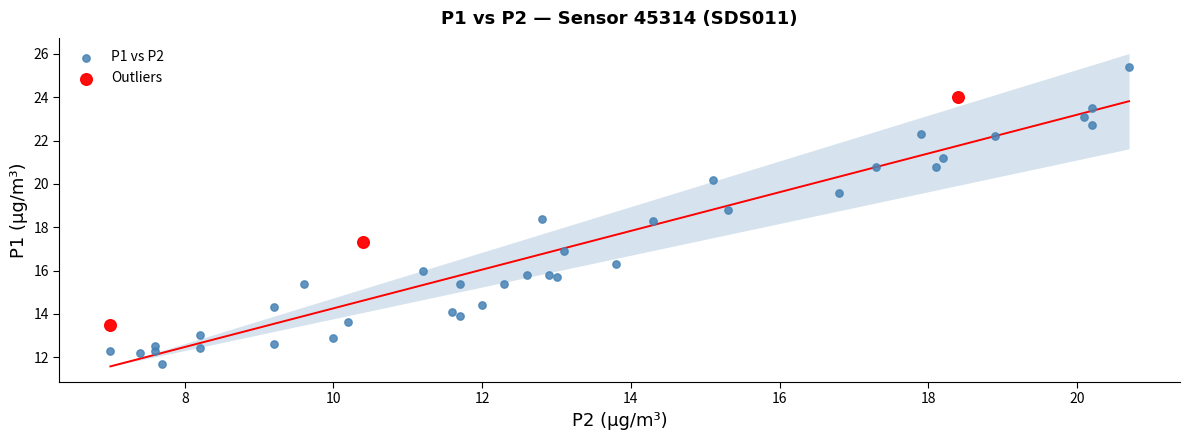

Which series contains the lowest Y value?

P1 vs P2